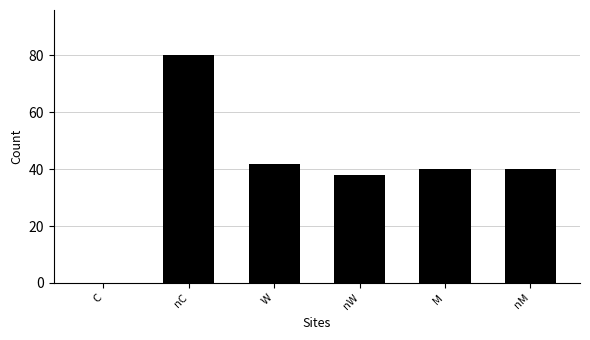

Reading left to right, list all the values displayed in this chart.

C=0	nC=80	W=42	nW=38	M=40	nM=40